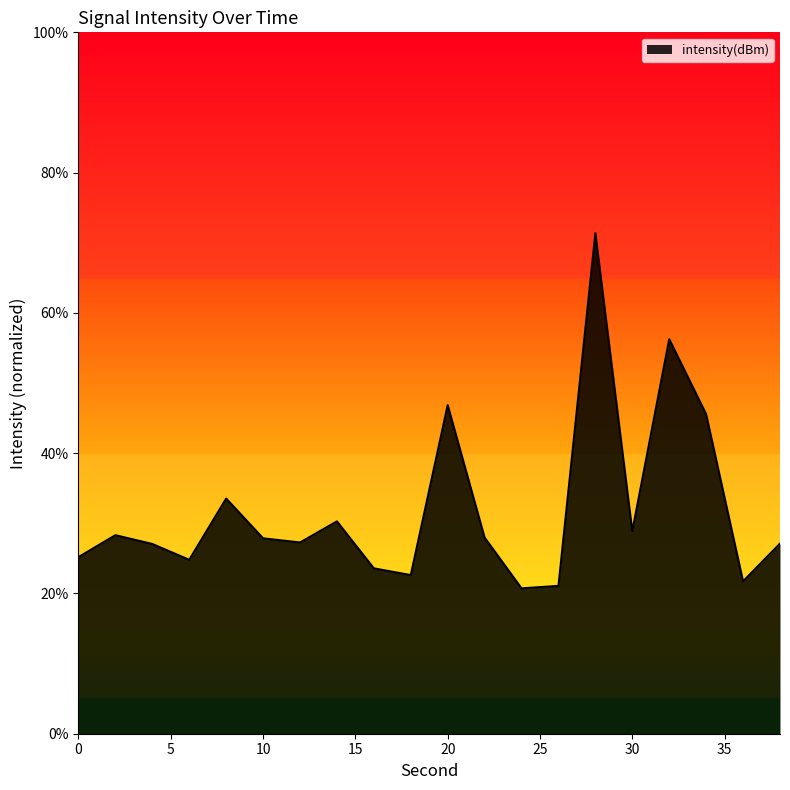

What is the difference between the maximum and minimum values?

50.6